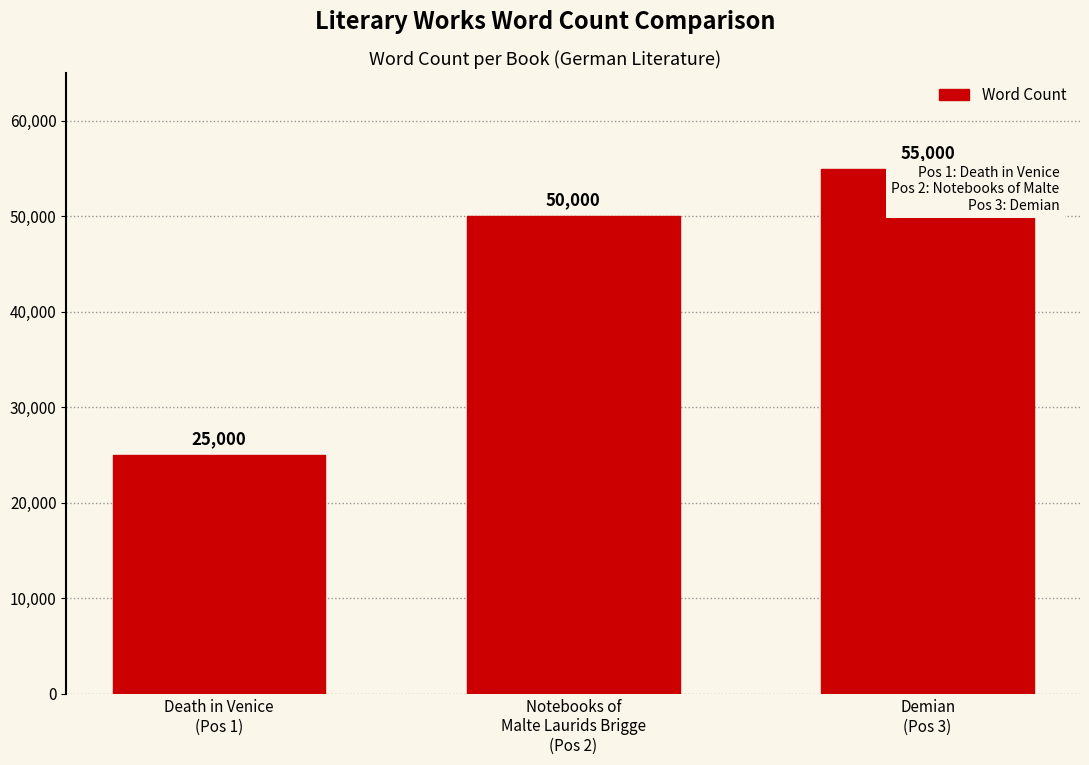

What is the approximate value at Notebooks of
Malte Laurids Brigge
(Pos 2), to the nearest 50?

50000